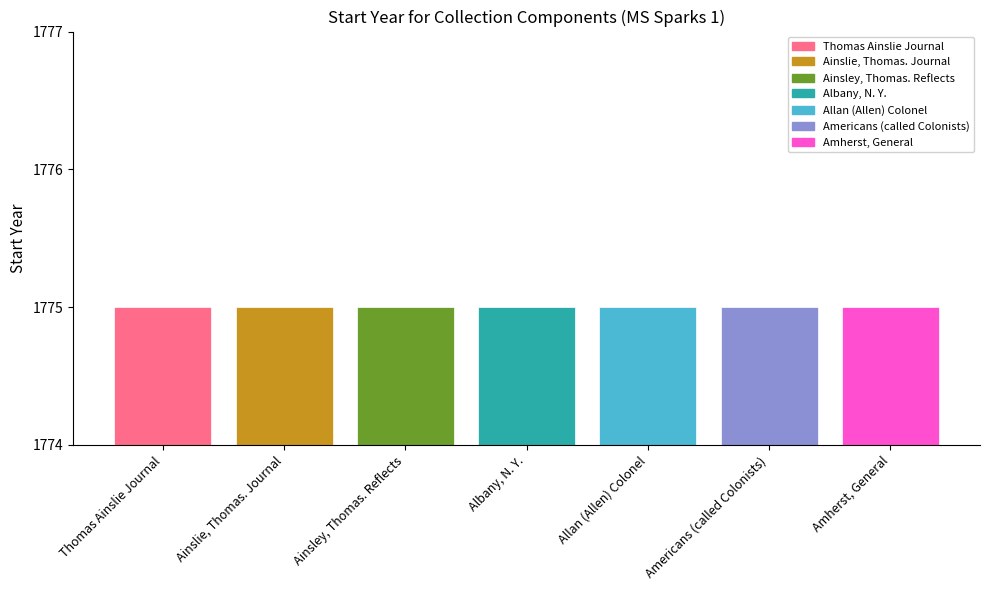

What is the highest value of the Start Year series?

1775